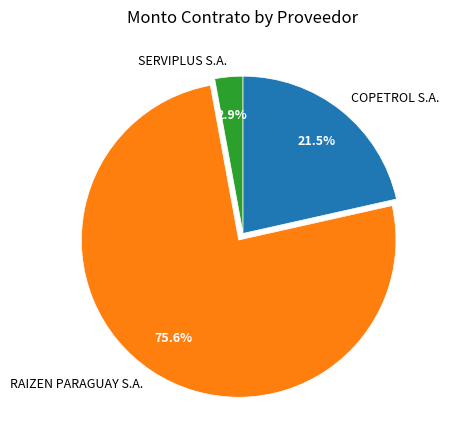

What percentage is the RAIZEN PARAGUAY S.A. slice, to the nearest percent?

76%